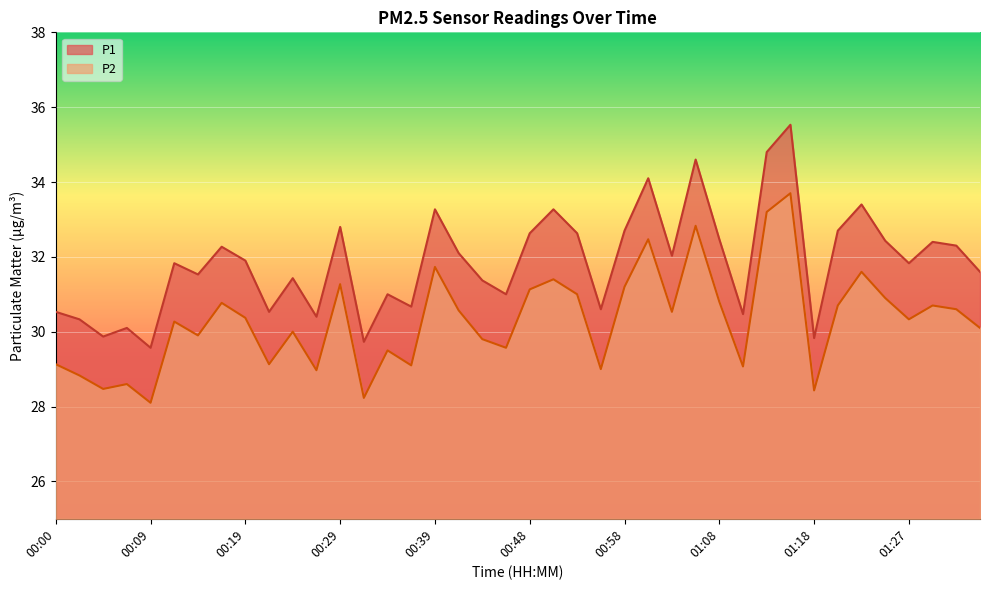

What is the difference between the maximum and second lowest values in the P2 series?

5.5